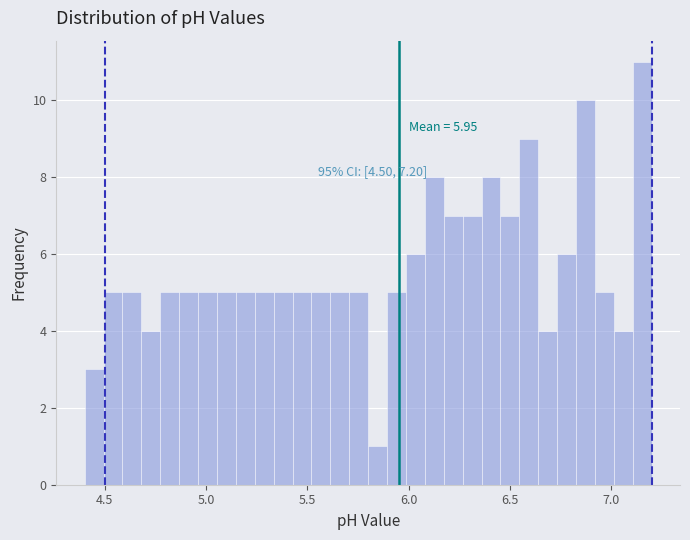

Around what value on the x-axis is the tallest bar? Give the approximate position of its centre, as read against the axis.

7.15